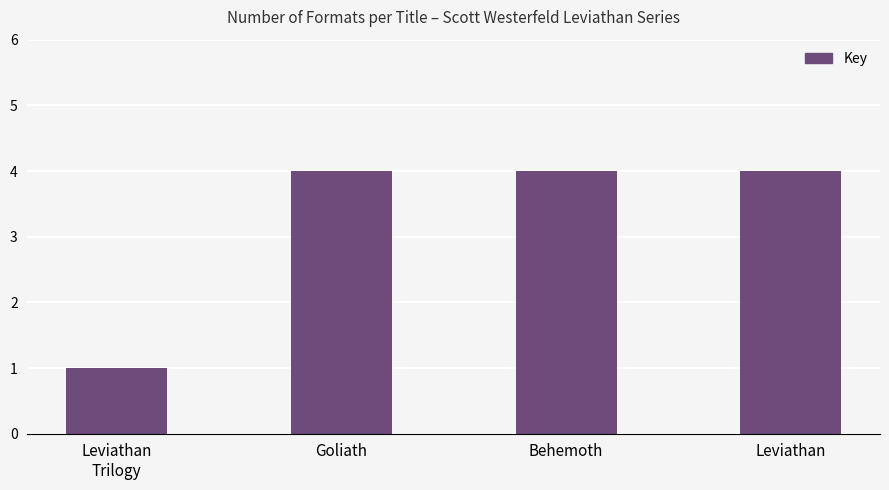

What is the average value?

3